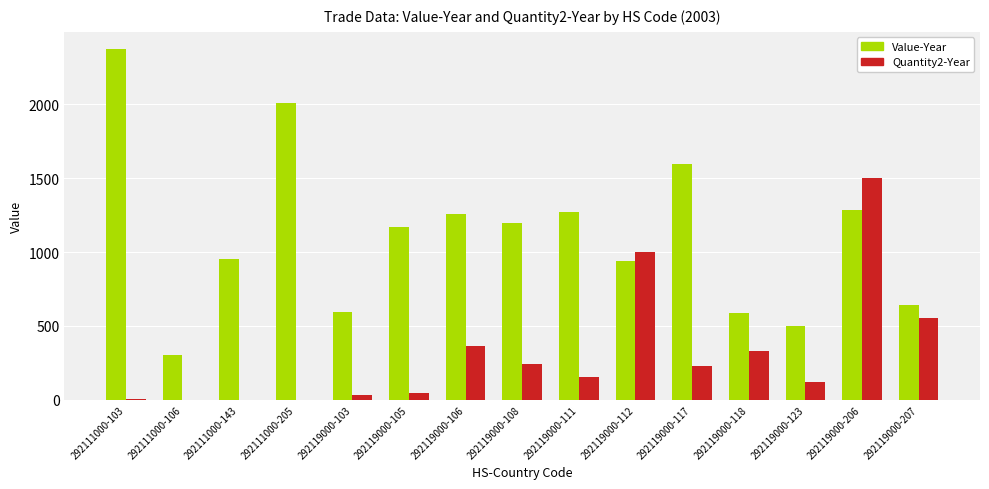

What is the total value across all series at 292119000-118?

914